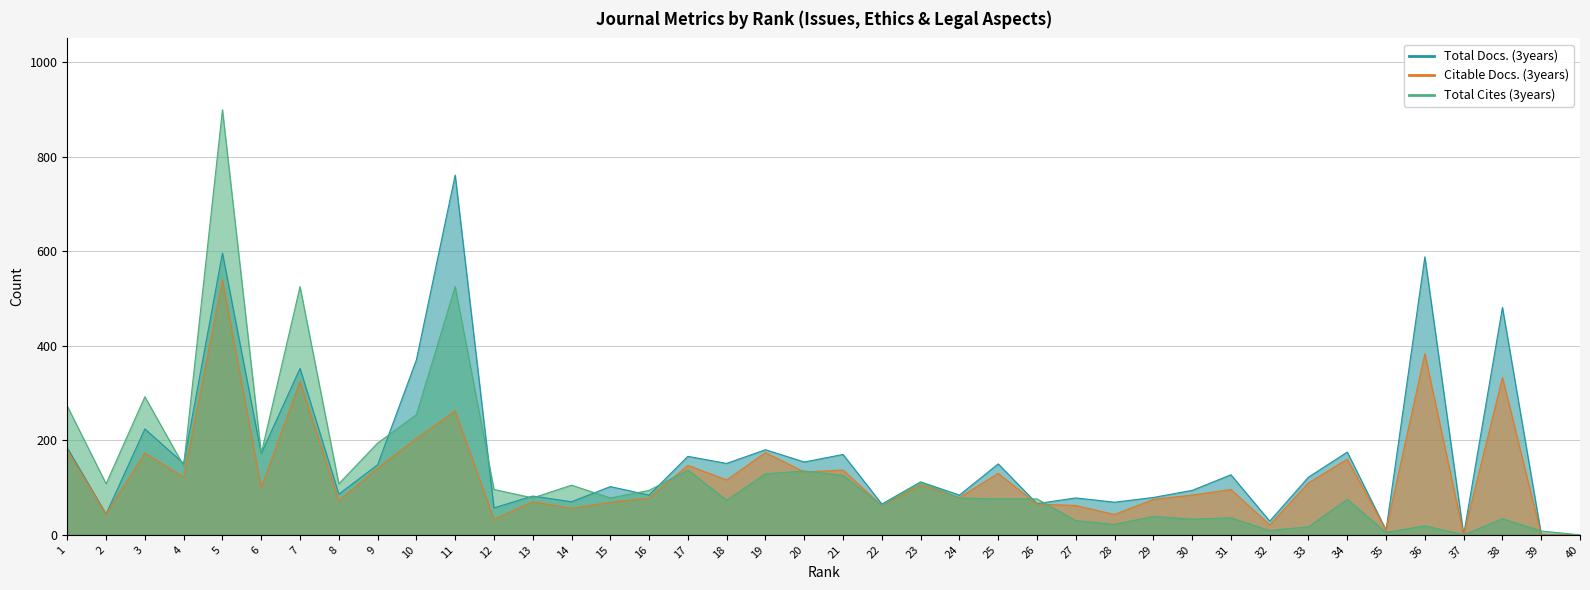

Where does the Citable Docs. (3years) series first go above 100?

1